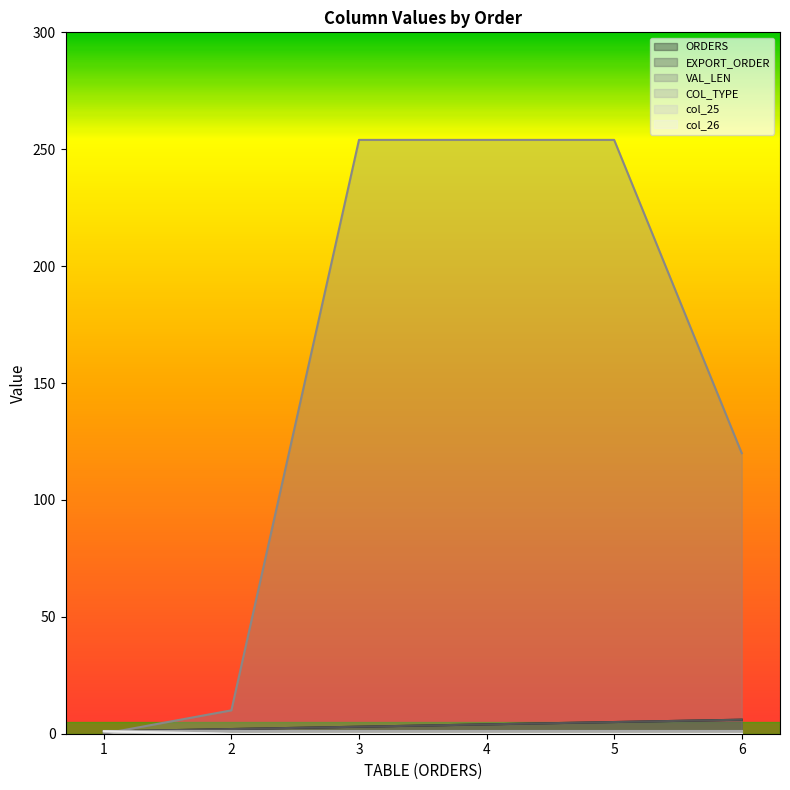

Which series has the widest spread of values?

VAL_LEN